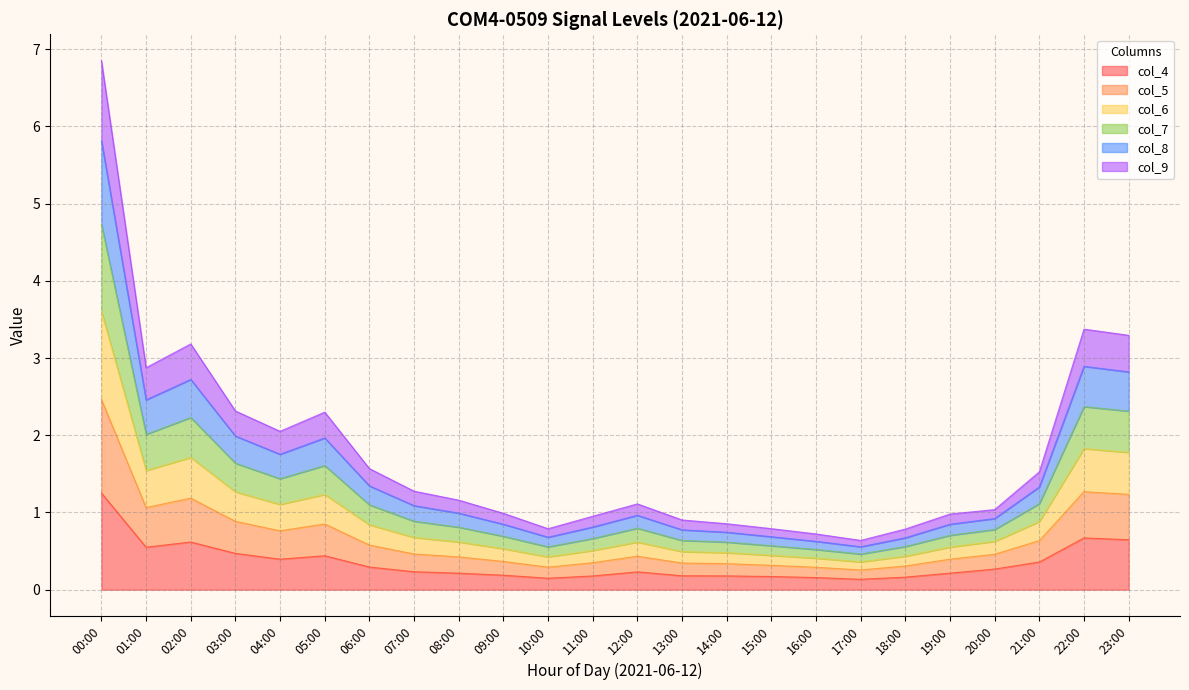

How many categories are shown in the chart?

24